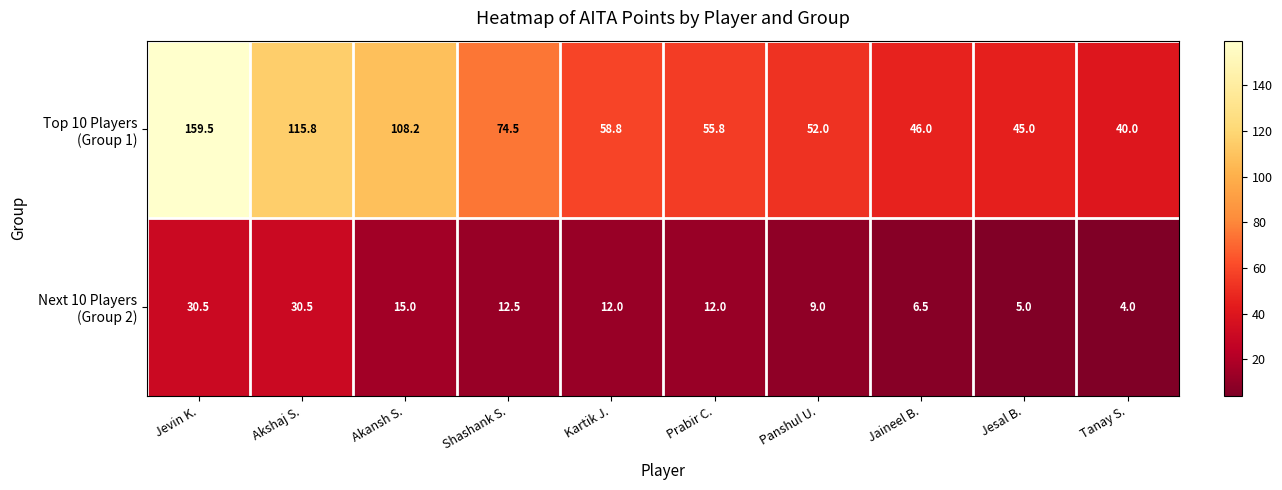

Which category has the lowest value across all series?

Tanay S.